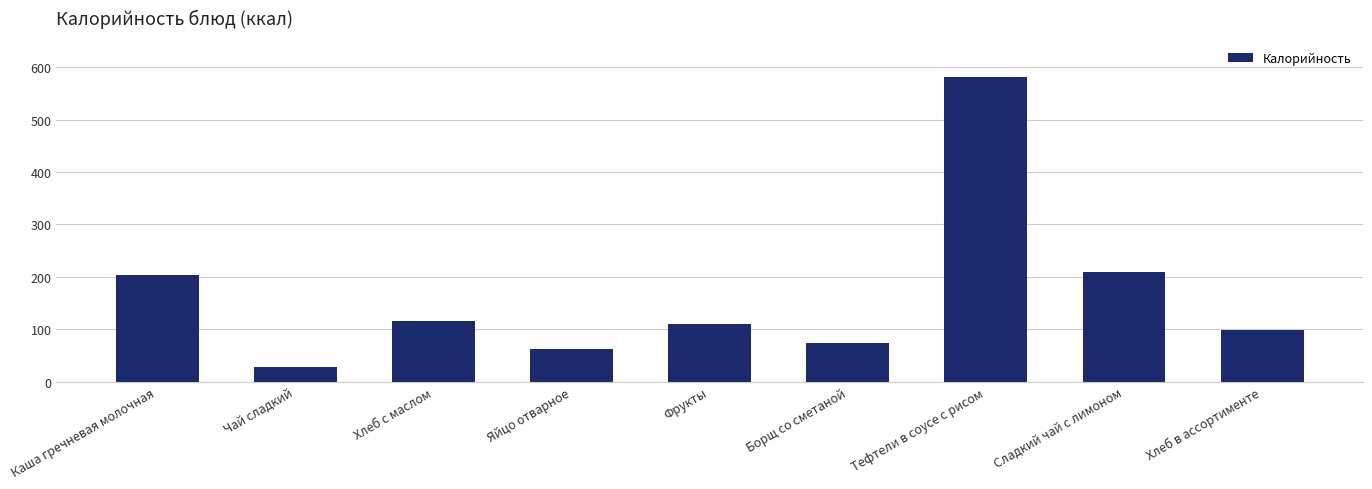

What is the sum of the values at Фрукты and Хлеб с маслом?

225.0